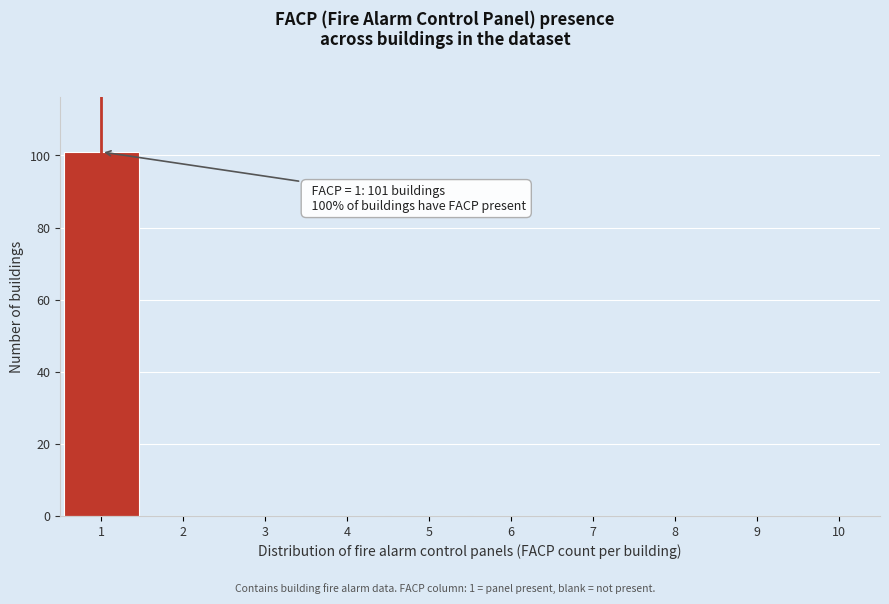

Over which range of the x-axis is the bar tallest?

0.5 to 1.5